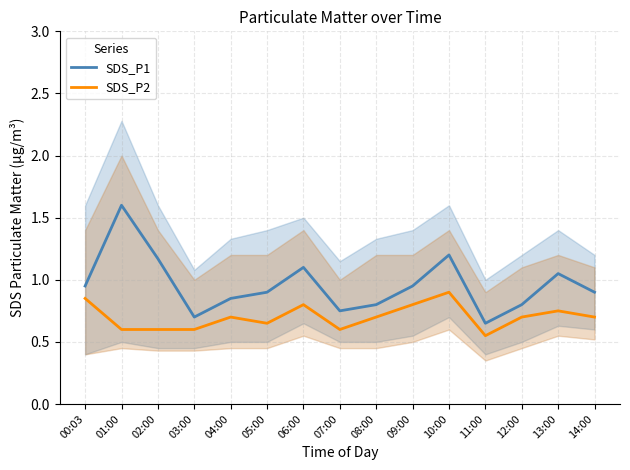

What is the sum of the SDS_P2 values at 07:00 and 05:00?

1.2